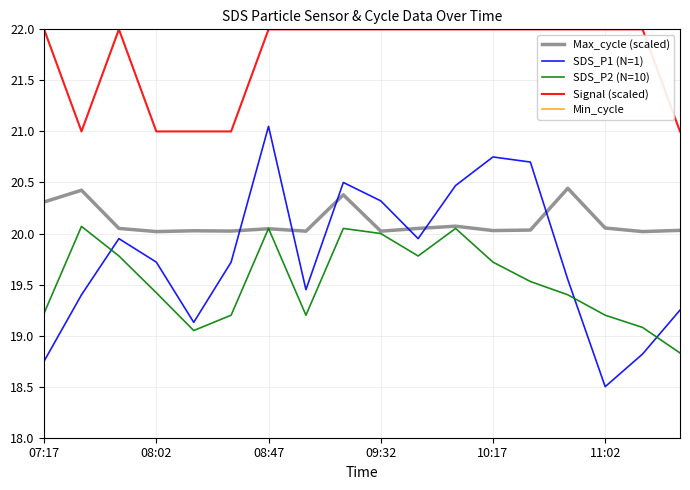

What are all the series names shown in the legend?

Max_cycle (scaled), SDS_P1 (N=1), SDS_P2 (N=10), Signal (scaled), Min_cycle